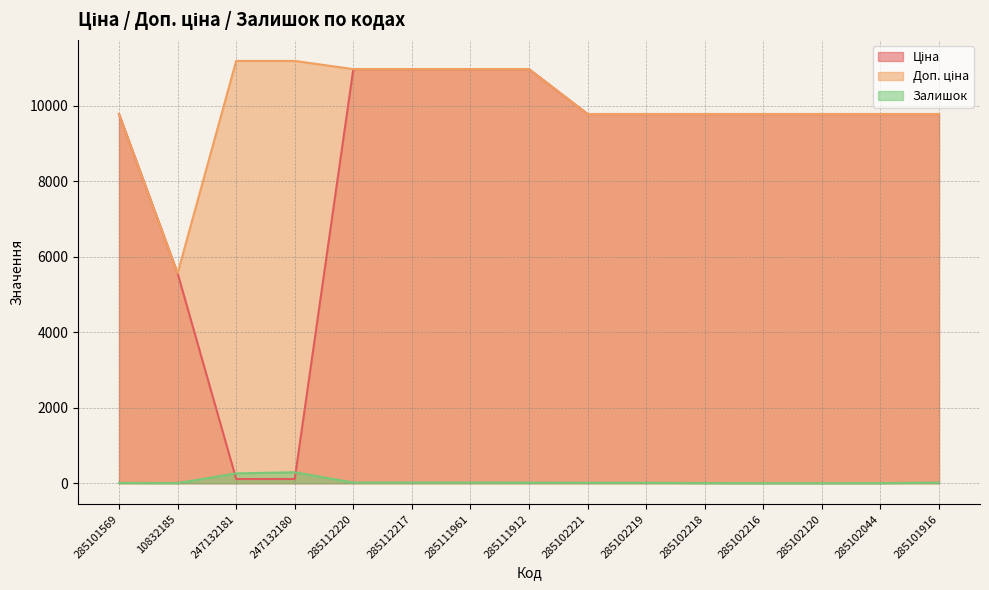

True or false: Доп. ціна has a value of 12819.4 at 285102044.

False